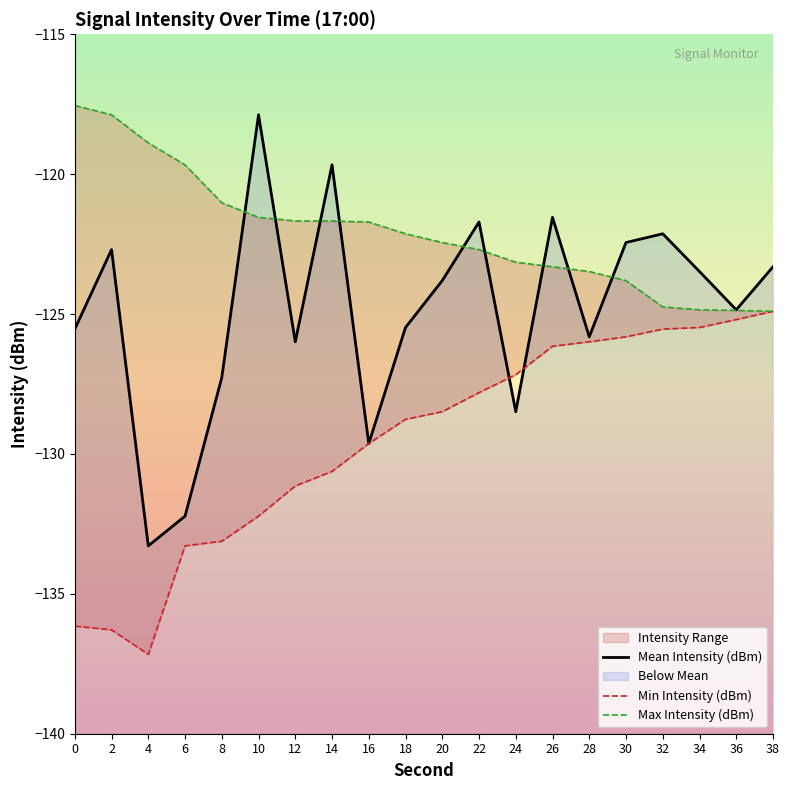

True or false: Min Intensity (dBm) has more than 0 points higher than both neighbors.

False